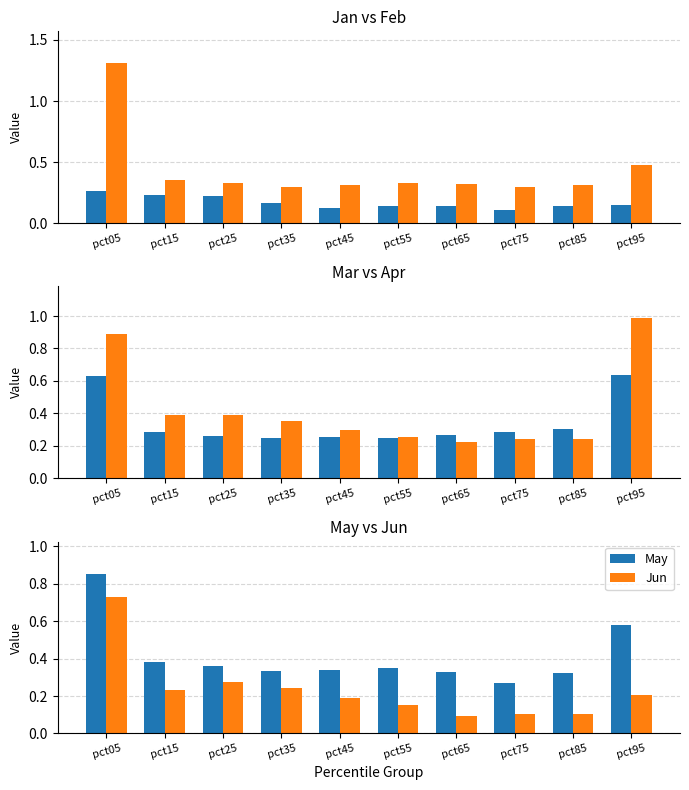

At which label is May closest to 0?

pct75